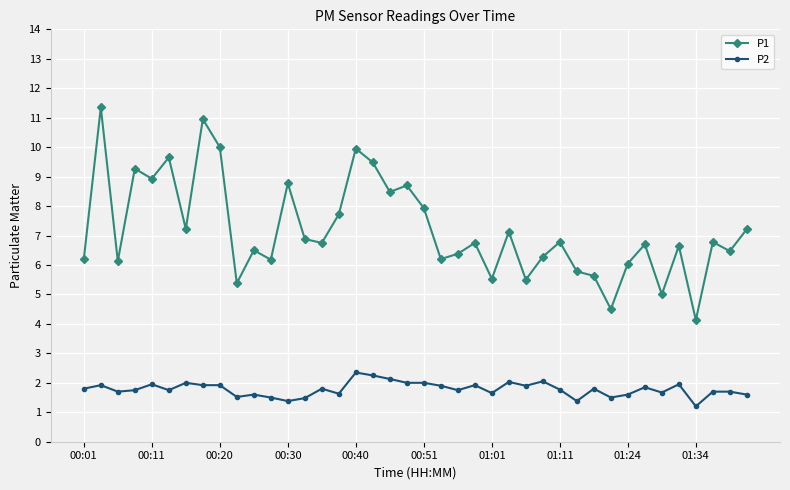

At how many categories does at least one series exceed 3?

40